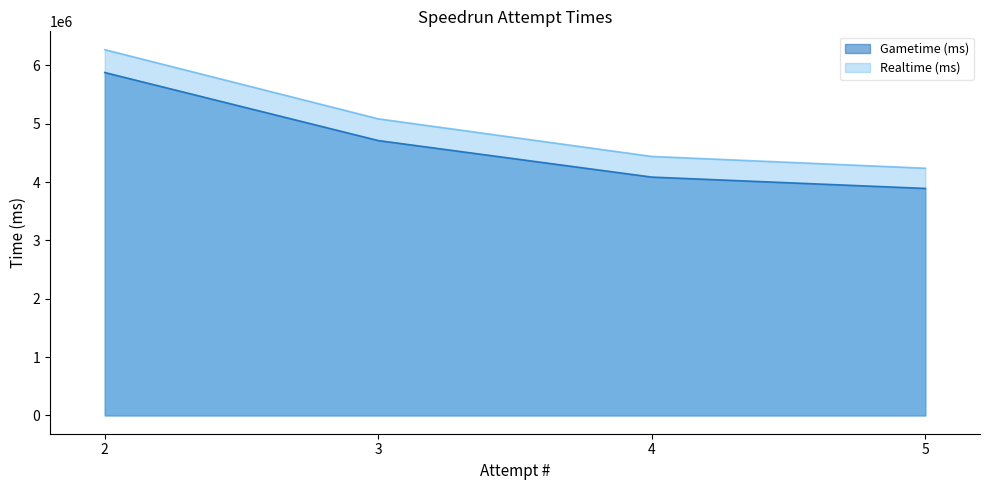

What is the value of the Realtime (ms) point at the 4th from the left?

4236408